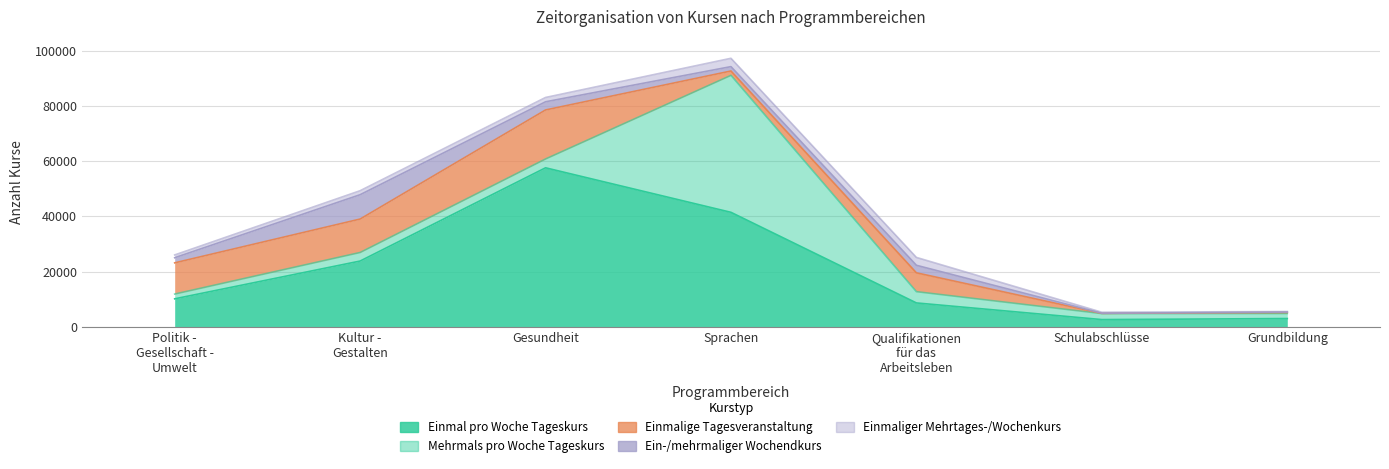

True or false: Ein-/mehrmaliger Wochendkurs and Mehrmals pro Woche Tageskurs intersect in this chart.

True